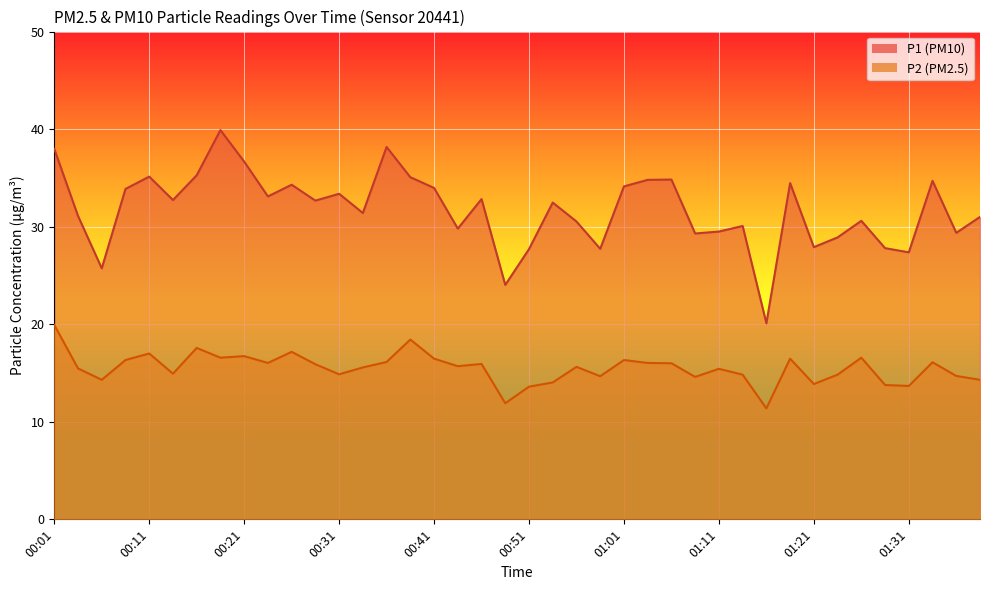

Count the number of data series in this chart.

2